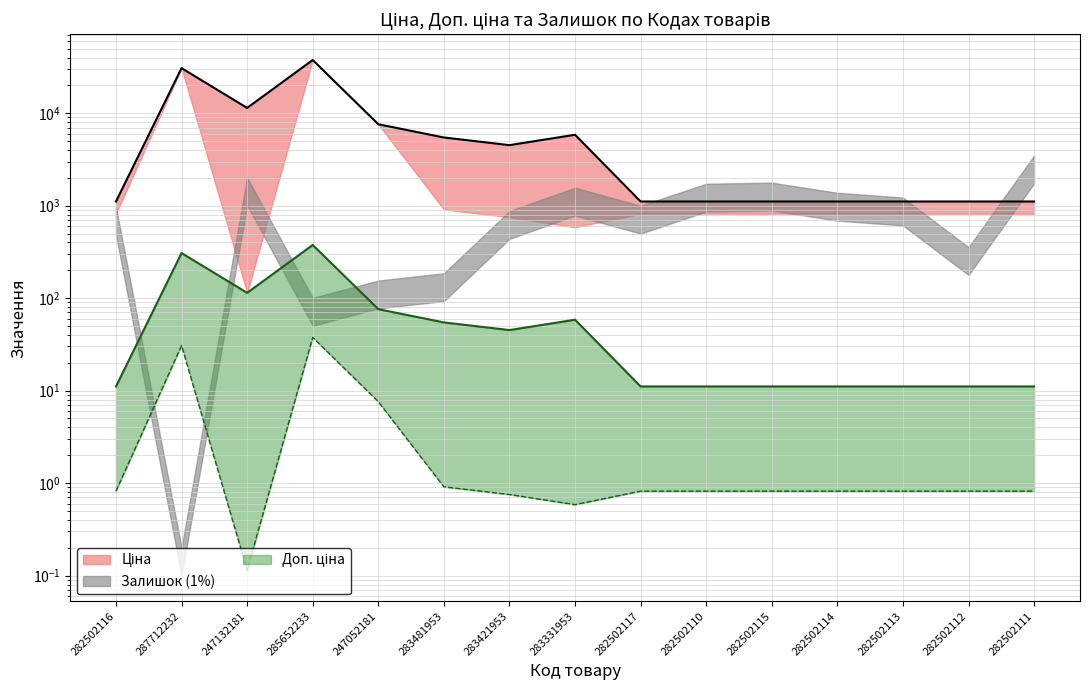

At which category does Ціна reach its first local peak?

287712232